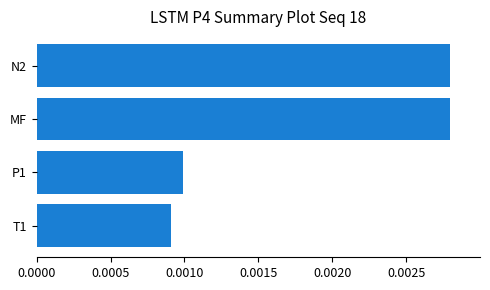

Between N2 and T1, which is larger?

N2